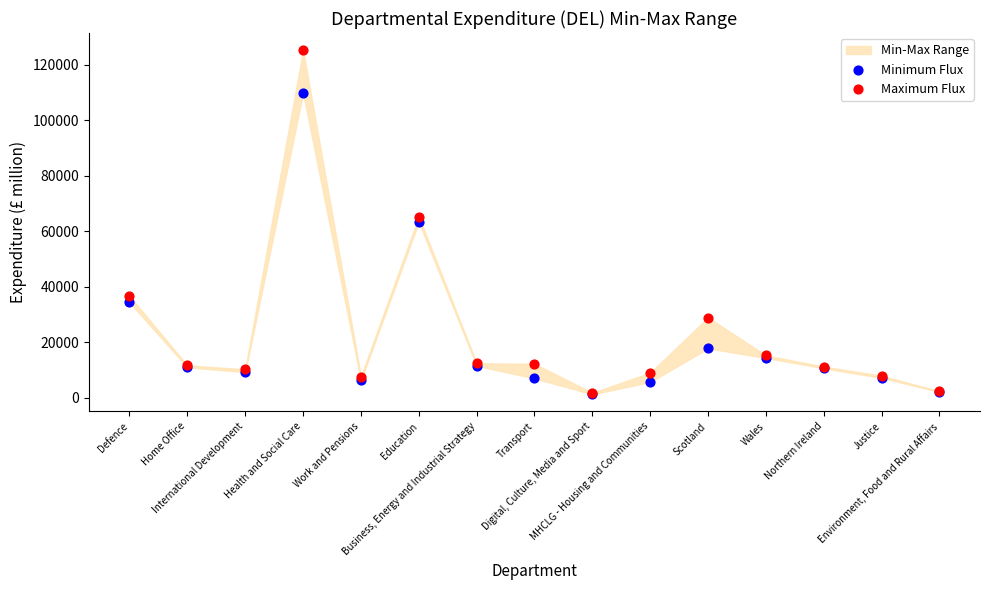

In the Minimum Flux series, what Y value is closest to 55517?

63302